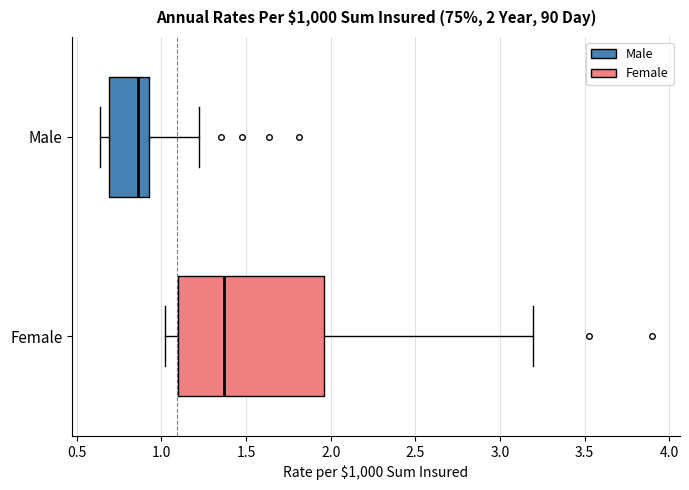

Which box is the widest, from its left edge to its right edge?

Female